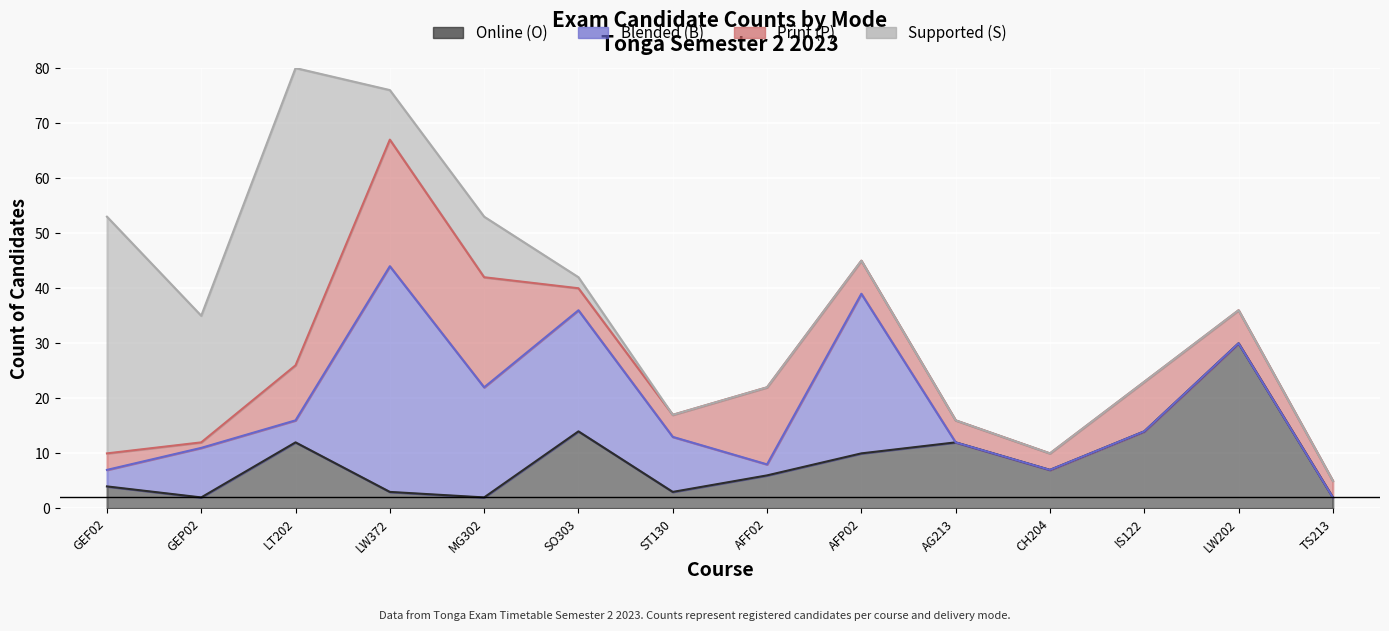

How many values in the Online (O) series are below 7?

7